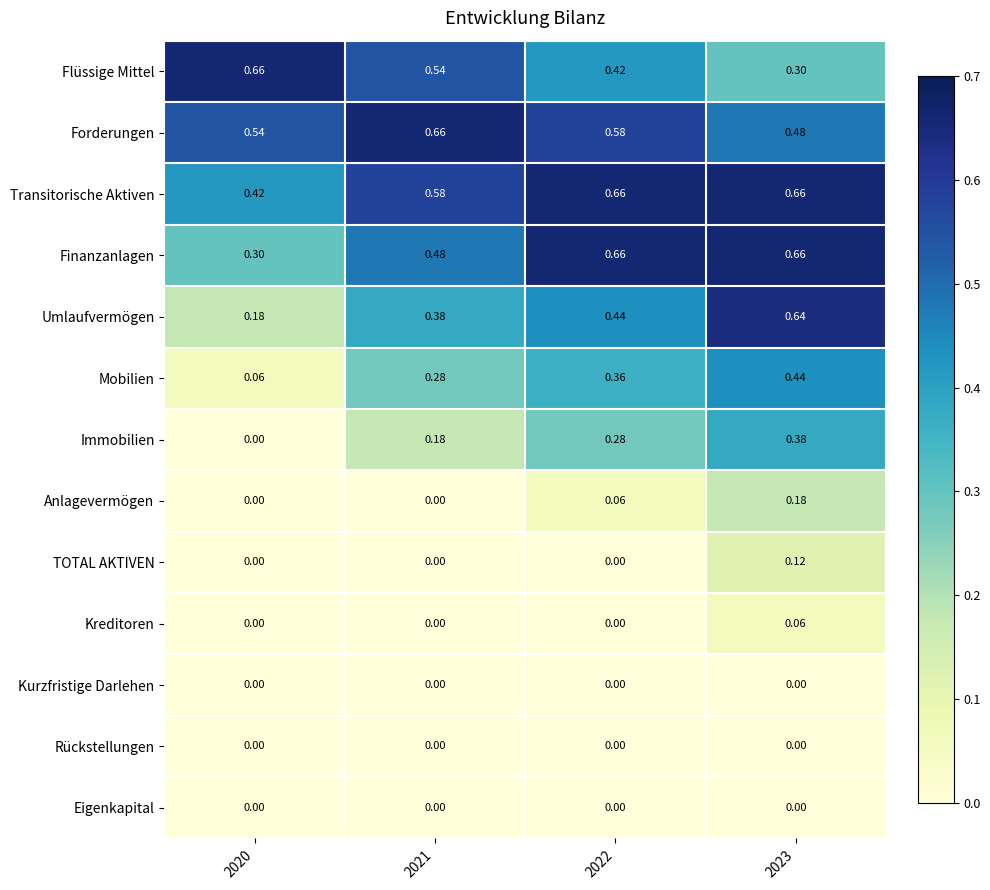

How many distinct data groups are displayed?

13